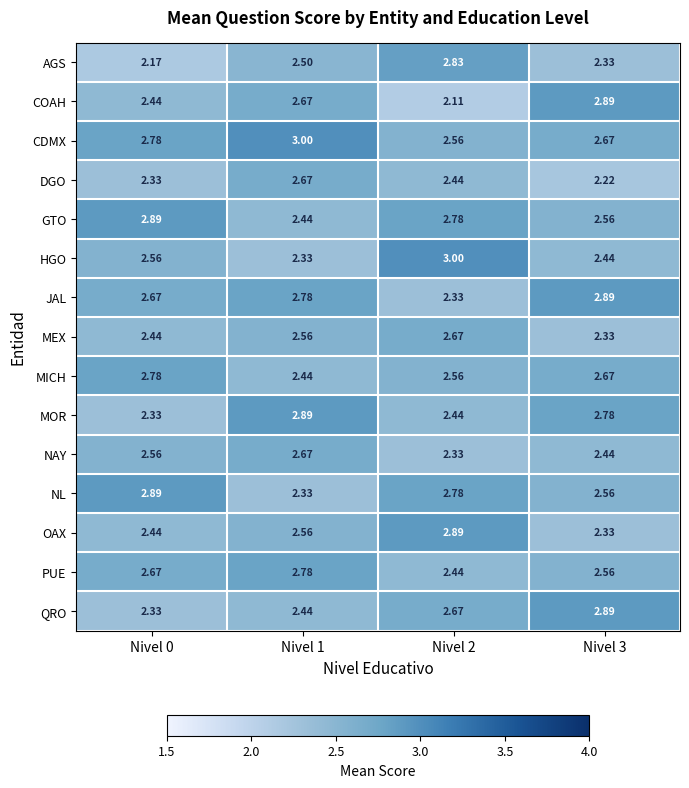

Is the value of MOR at Nivel 2 greater than the value of NAY at Nivel 2?

Yes